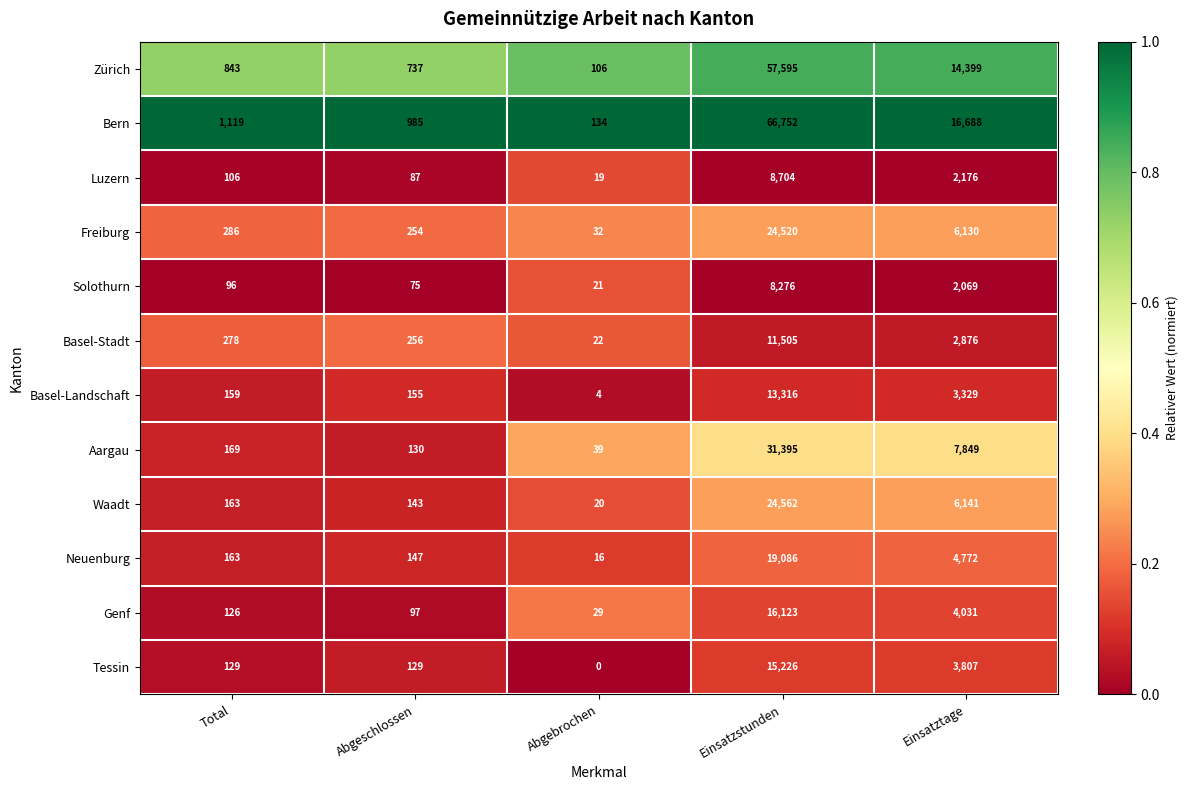

At which category is the sum across all series the highest?

Einsatzstunden